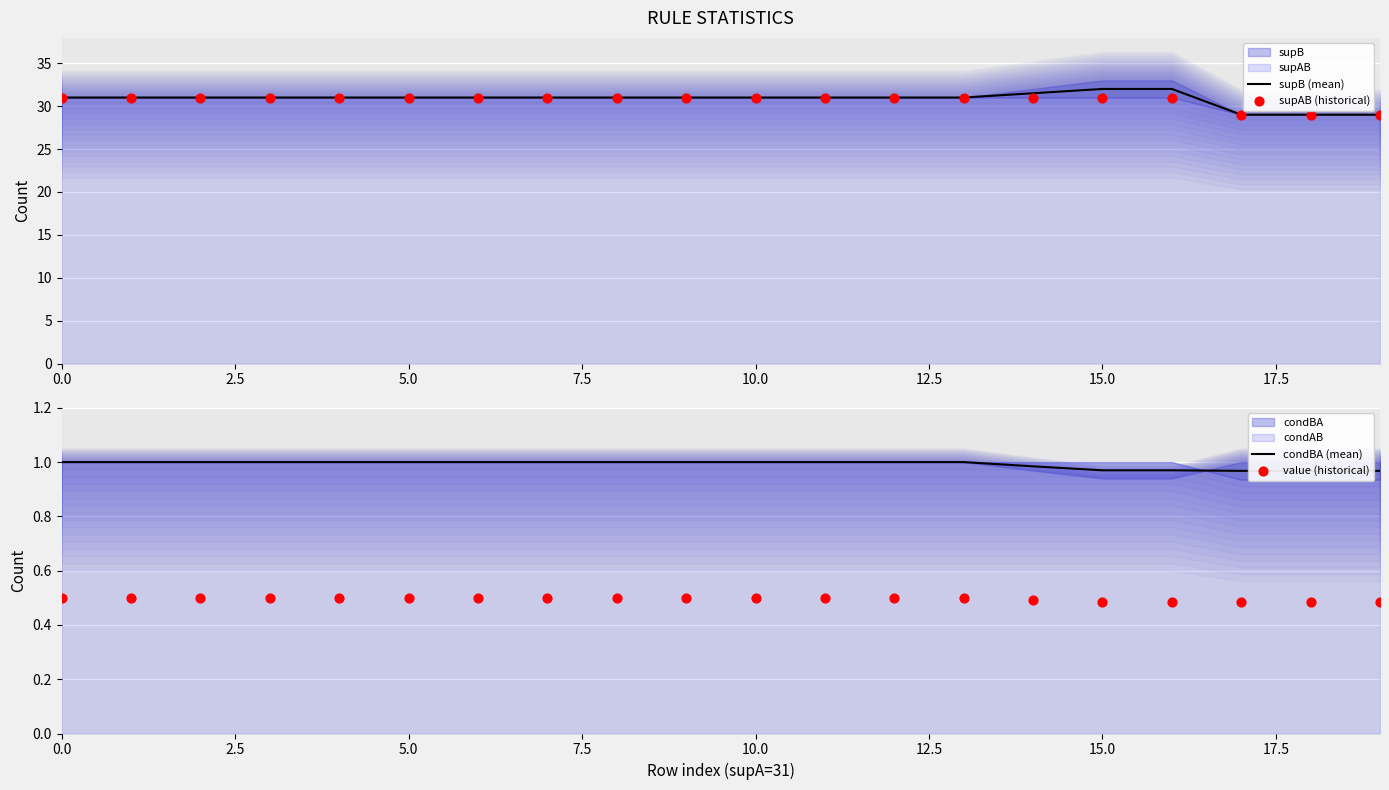

What is the total value across all series at 12?

63.5